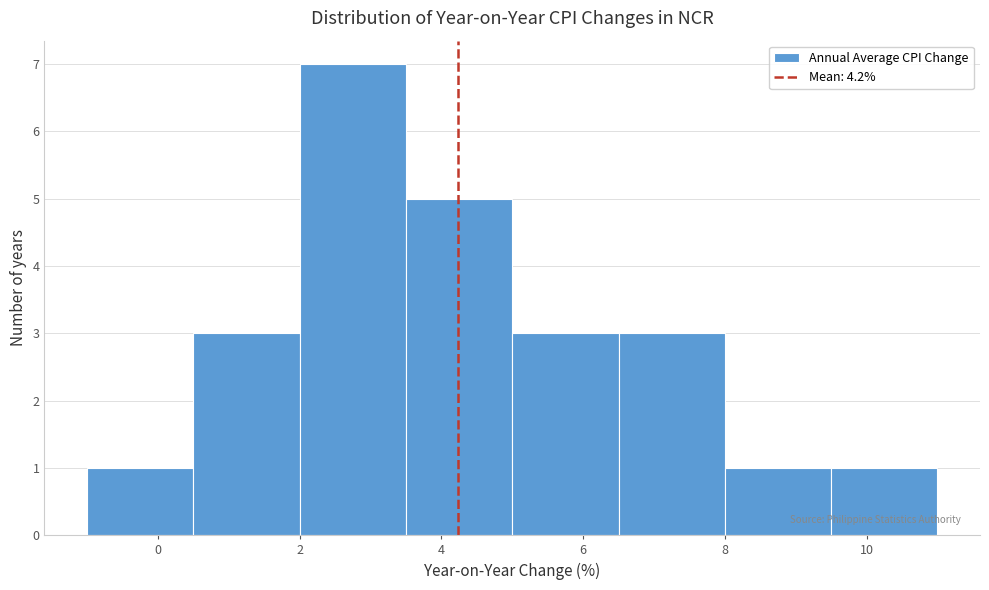

Reading left to right, list every bar in this chart as the range it spans on the x-axis followed by its height. Neither the bar edges nor the heights are printed on the chart, so give them approximately, as read against the axes.

-1.0 to 0.5: 1
0.5 to 2.0: 3
2.0 to 3.5: 7
3.5 to 5.0: 5
5.0 to 6.5: 3
6.5 to 8.0: 3
8.0 to 9.5: 1
9.5 to 11.0: 1